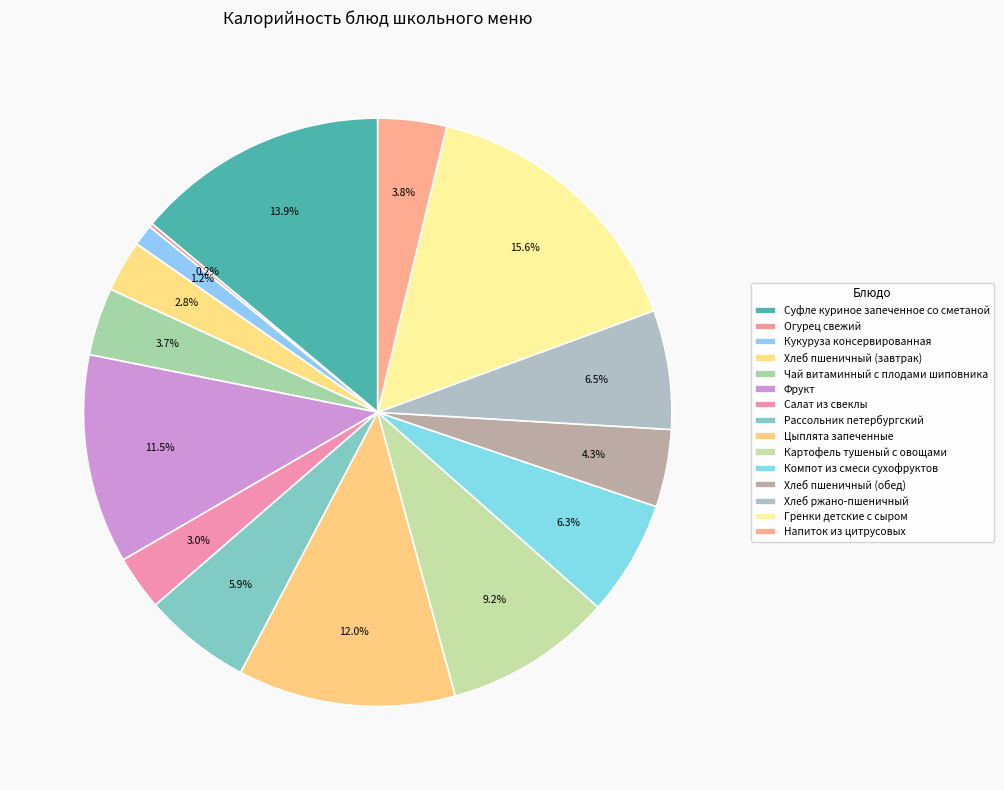

Is it true that Хлеб ржано-пшеничный is 20% of the pie?

False